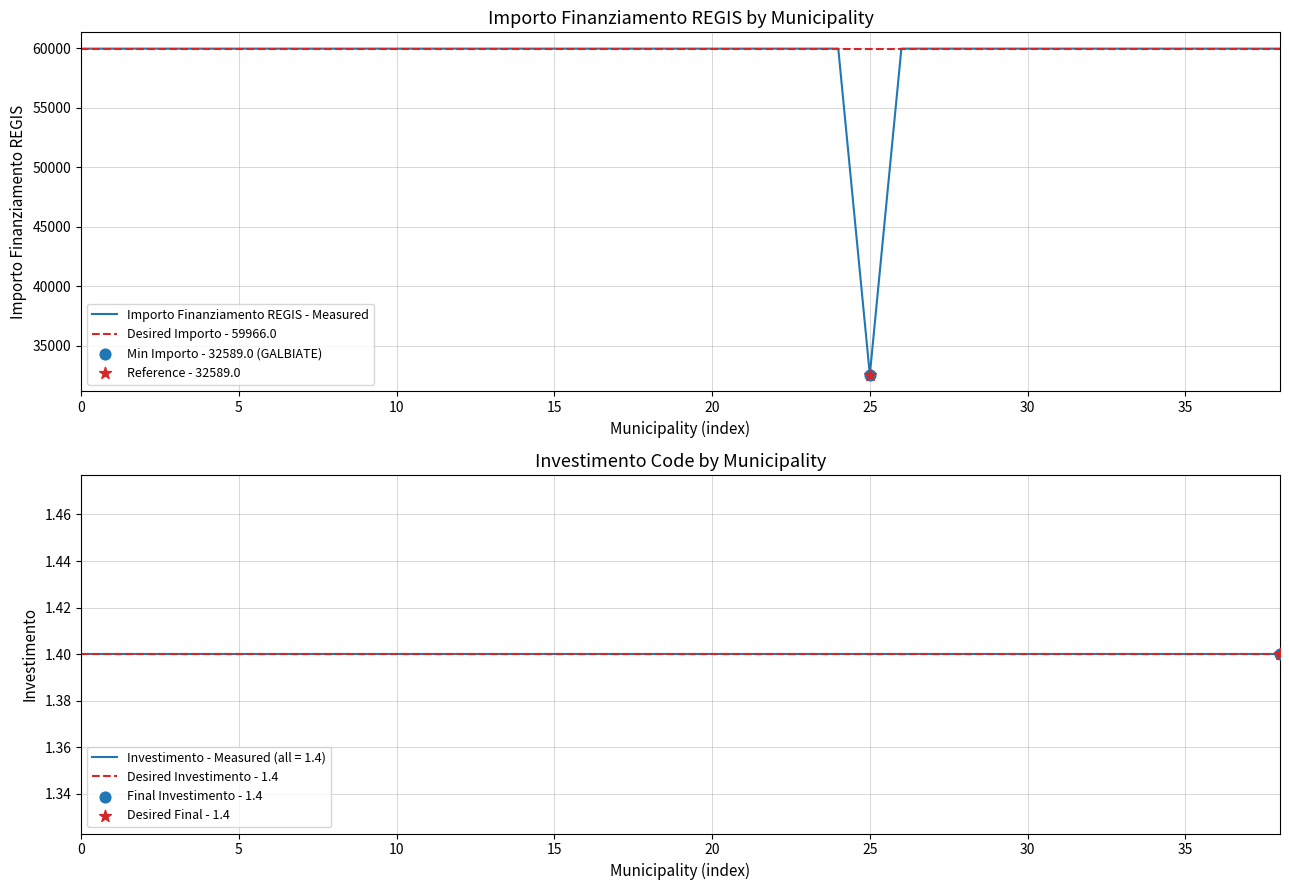

Is the value of Importo Finanziamento REGIS - Measured at 25 greater than the value of Desired Importo - 59966.0 at 32?

No